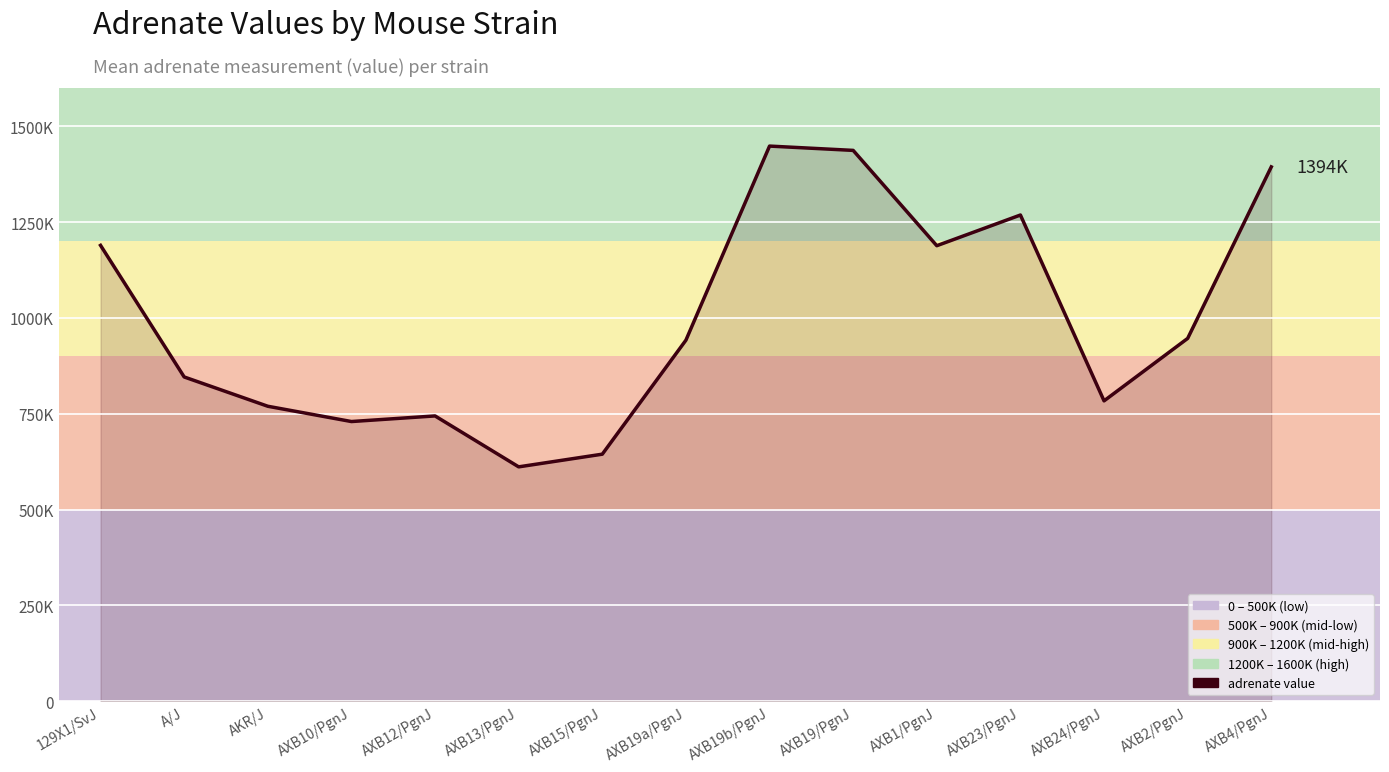

True or false: the data has more than 0 interior local peaks.

True